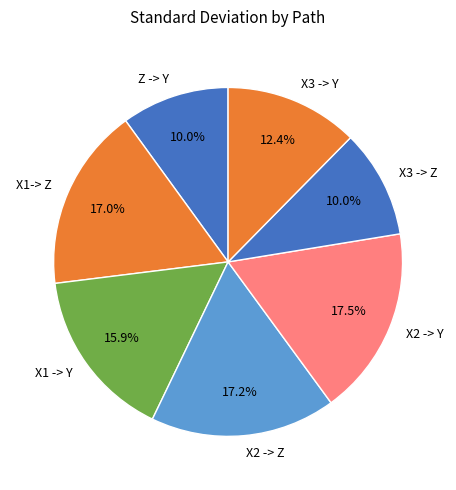

True or false: X3 -> Y accounts for 2% of the total.

False